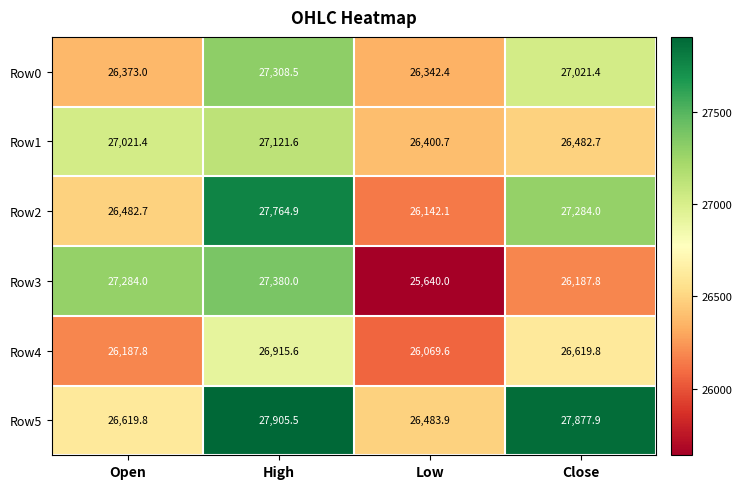

Reading left to right, extract all data points from this chart.

Row0: Open=26373.0	High=27308.5	Low=26342.4	Close=27021.4
Row1: Open=27021.4	High=27121.6	Low=26400.7	Close=26482.7
Row2: Open=26482.7	High=27764.9	Low=26142.1	Close=27284.0
Row3: Open=27284.0	High=27380.0	Low=25640.0	Close=26187.8
Row4: Open=26187.8	High=26915.6	Low=26069.6	Close=26619.8
Row5: Open=26619.8	High=27905.5	Low=26483.9	Close=27877.9